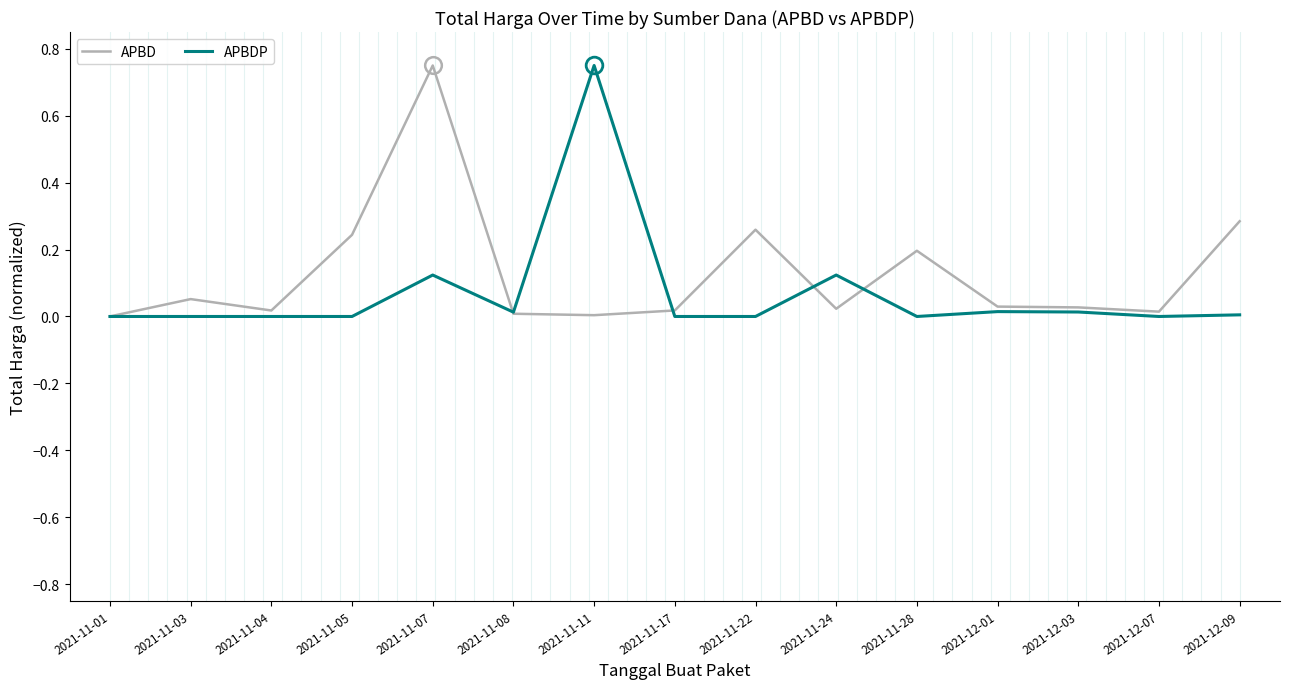

The value of APBDP at 2021-11-17 is 0.3. True or false?

False